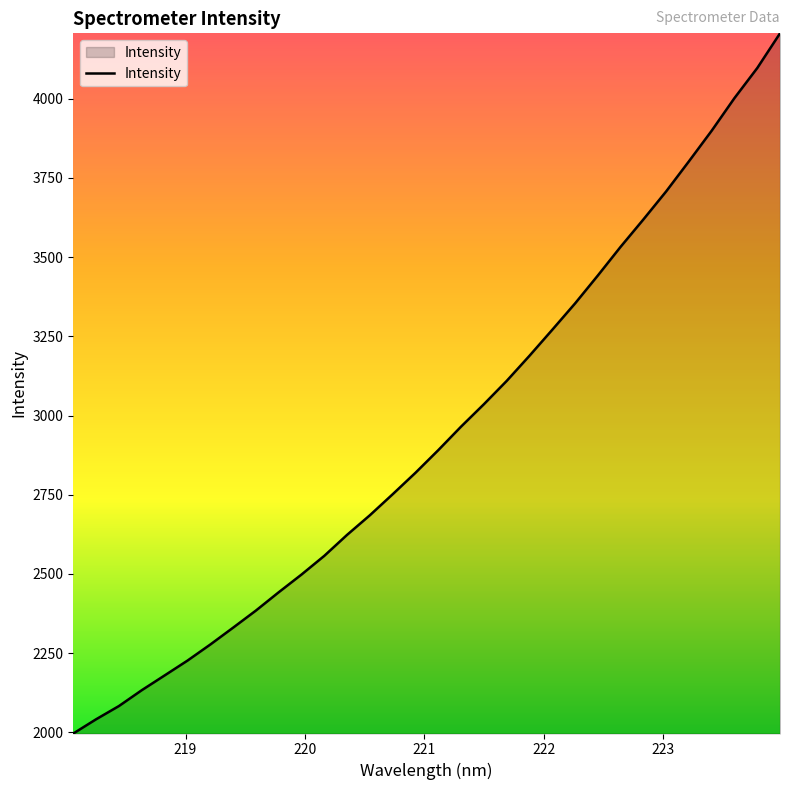

What is the difference between the maximum and minimum values?

2210.0